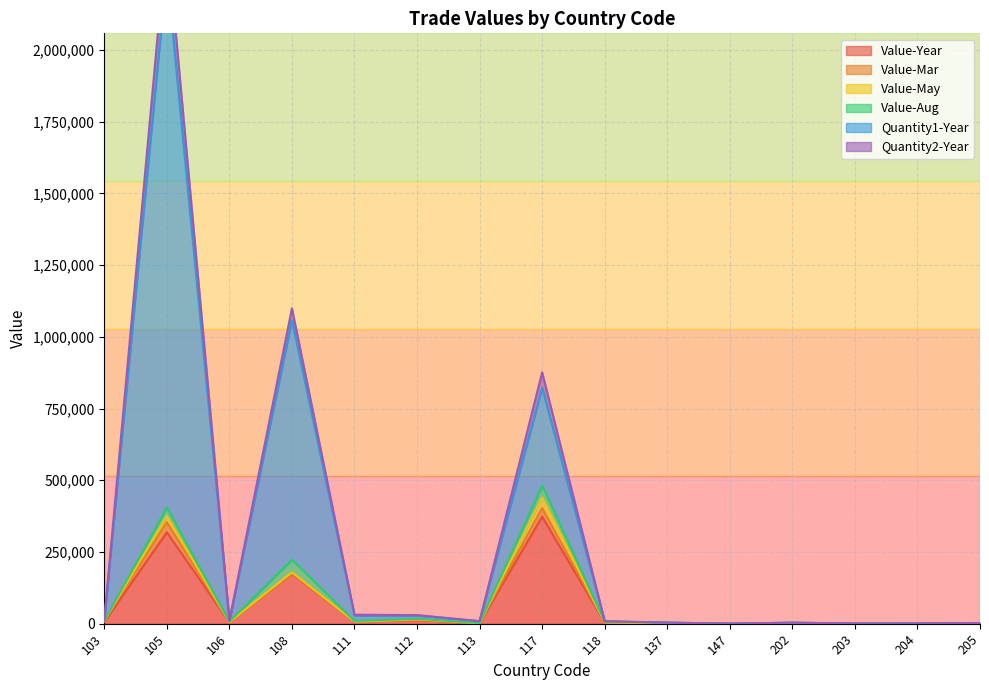

Read the Value-Year value at 203.

317